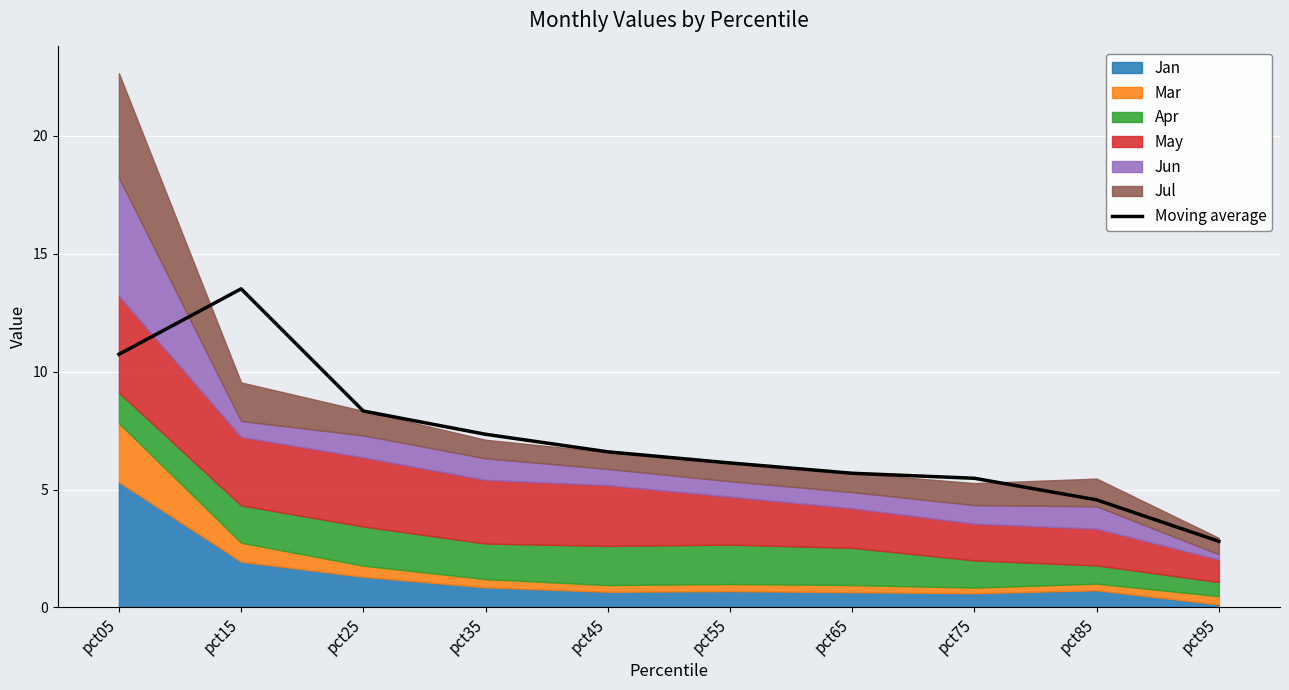

Read the value at pct55.

6.1